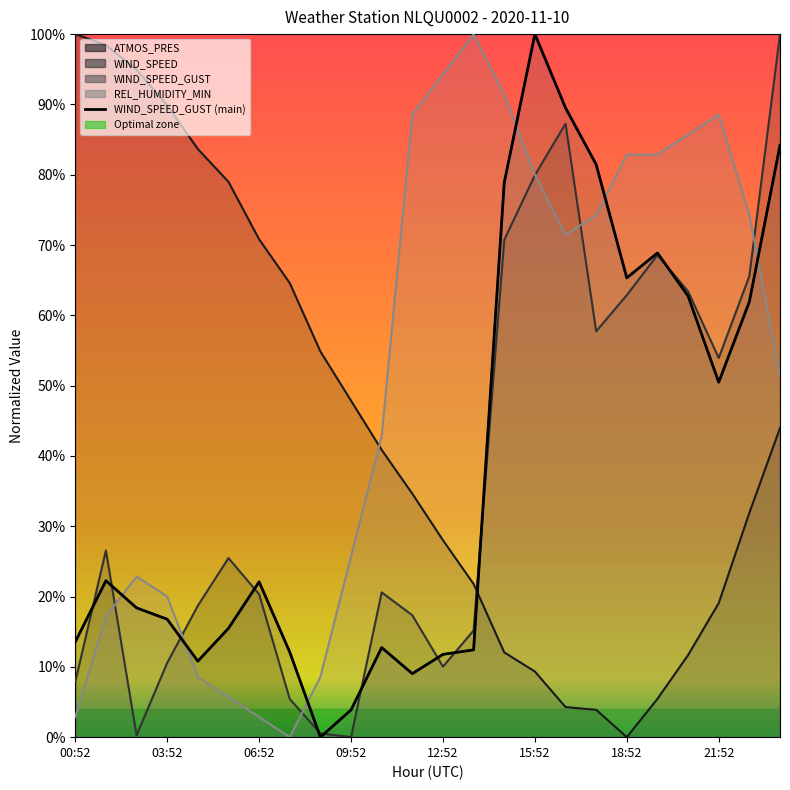

At 21:52, list the series in order from smallest to largest.

ATMOS_PRES, WIND_SPEED_GUST, WIND_SPEED, REL_HUMIDITY_MIN